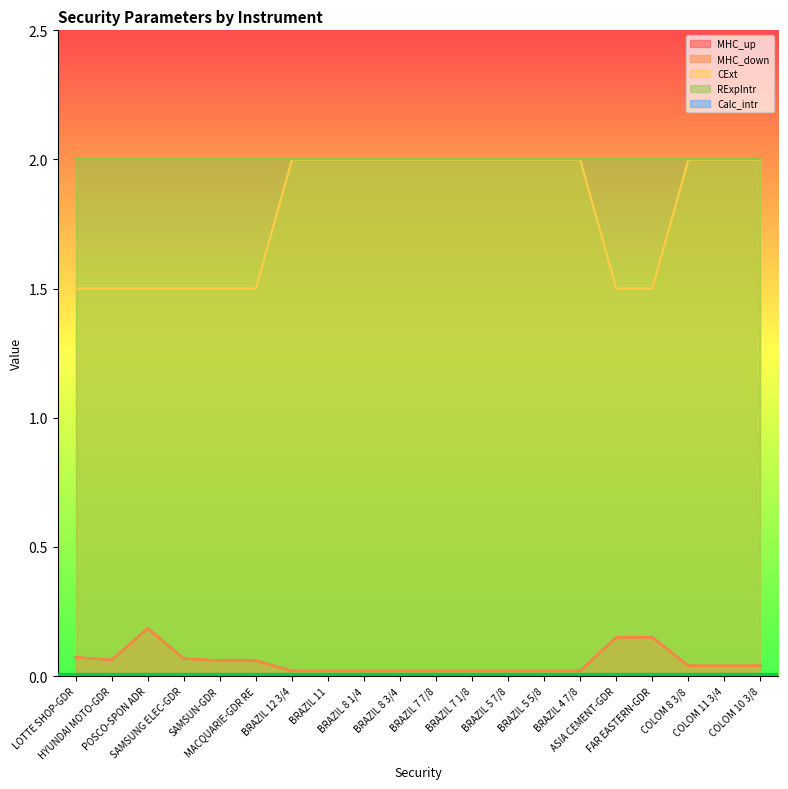

The MHC_down series shows 0.0 at BRAZIL 7 1/8. True or false?

True